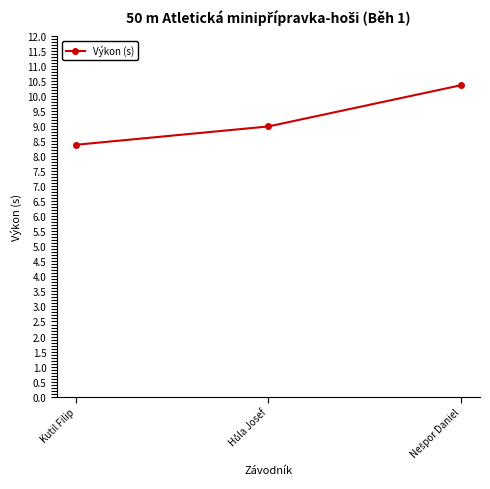

The chart shows a value of 12.3 at Kutil Filip. True or false?

False